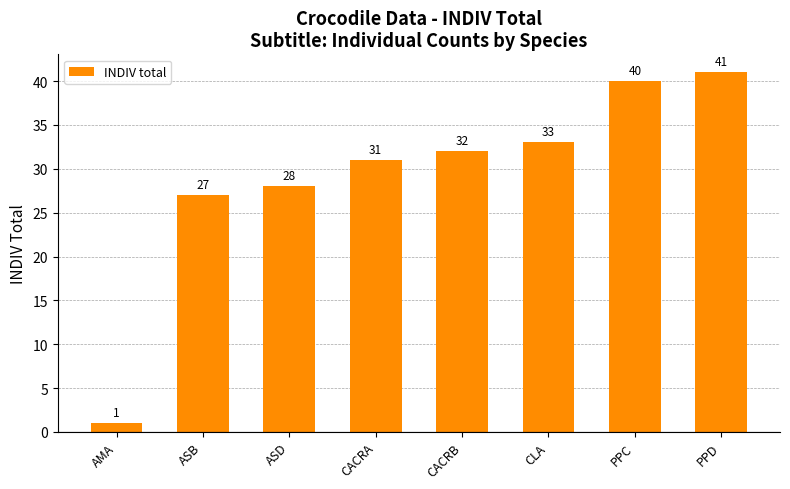

Which category has the highest value across all series?

PPD